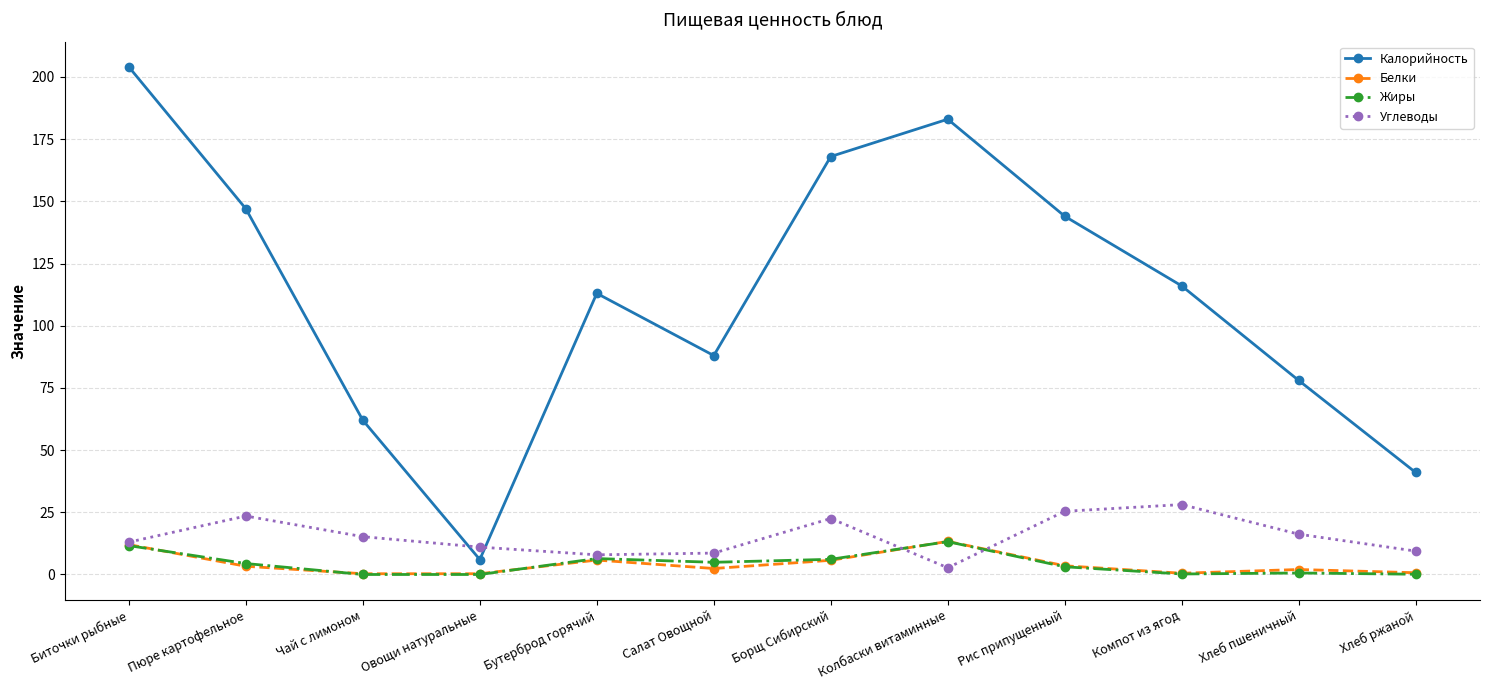

Does the chart have visible grid lines?

Yes